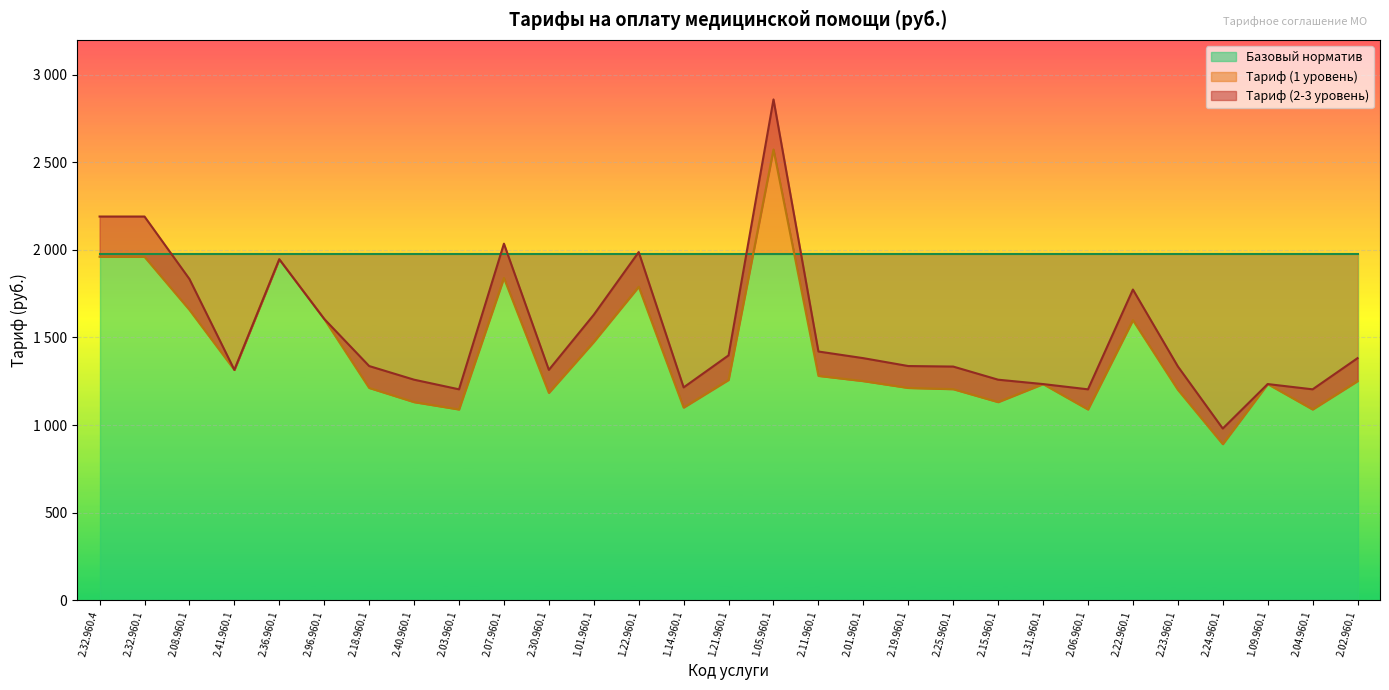

What is the sum of the Тариф (2-3 уровень) values at 2.04.960.1 and 2.06.960.1?

2408